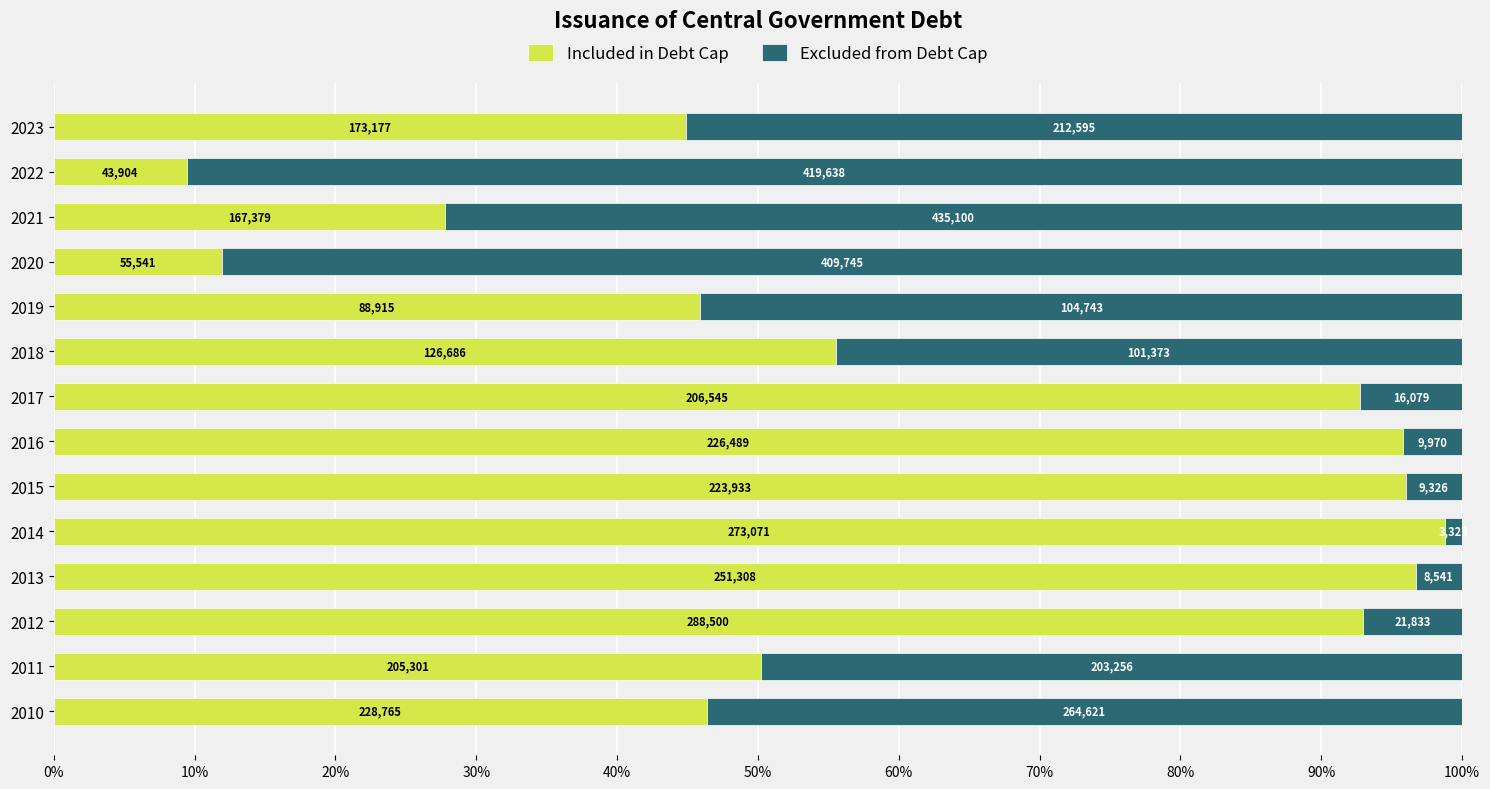

How many groups of bars are there?

14